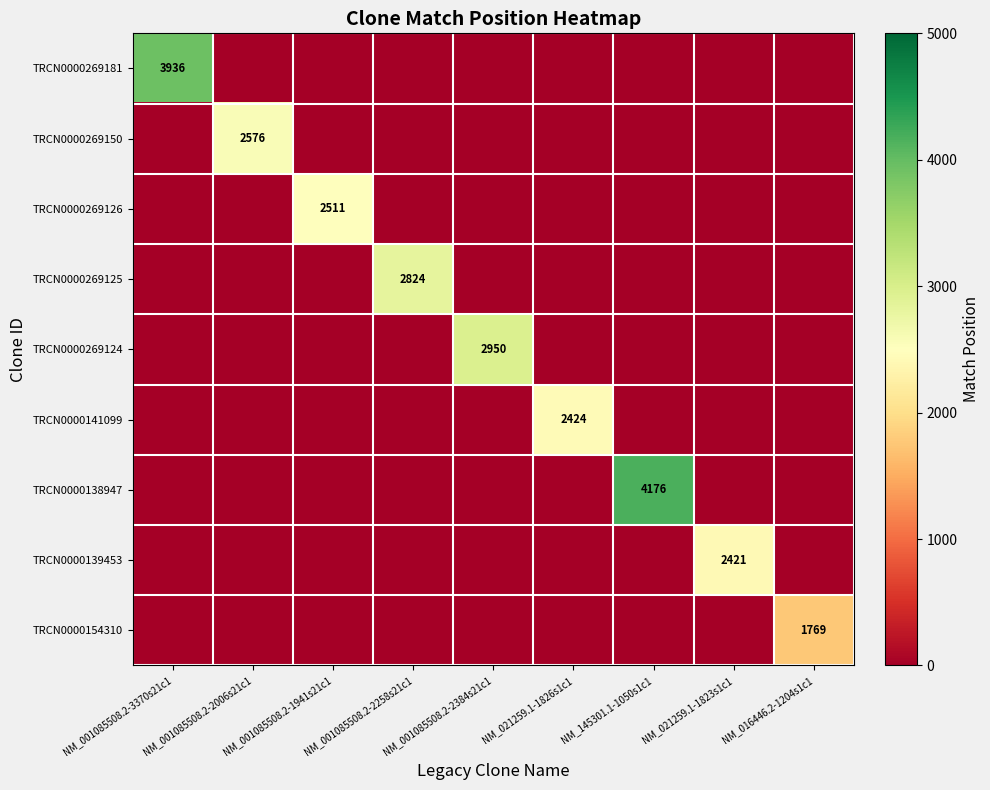

True or false: TRCN0000139453 has a value of 2421 at NM_021259.1-1823s1c1.

True